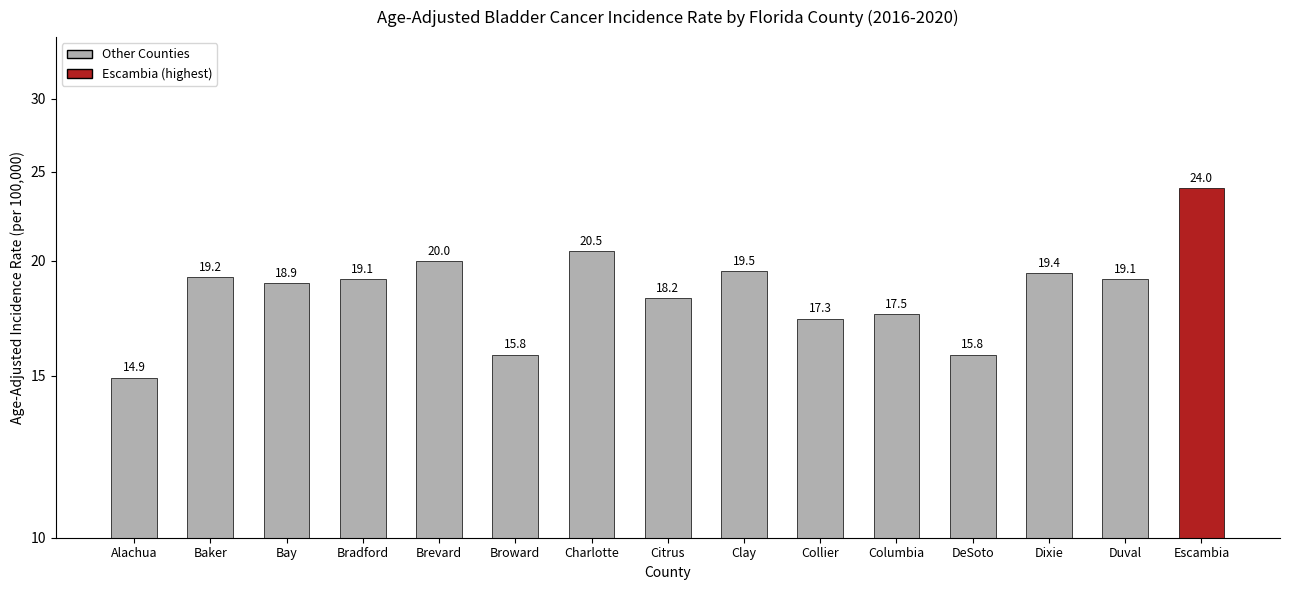

What value does the data have at Collier?

17.3